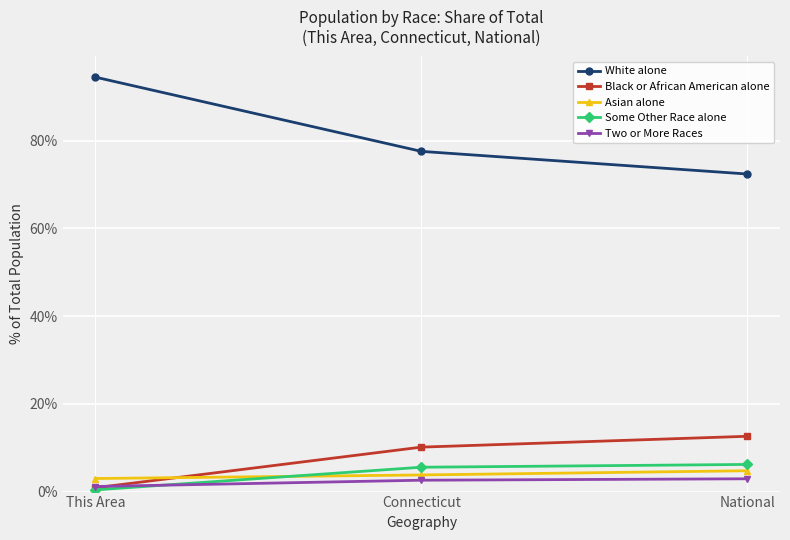

Is this an area chart (filled region under the line)?

No